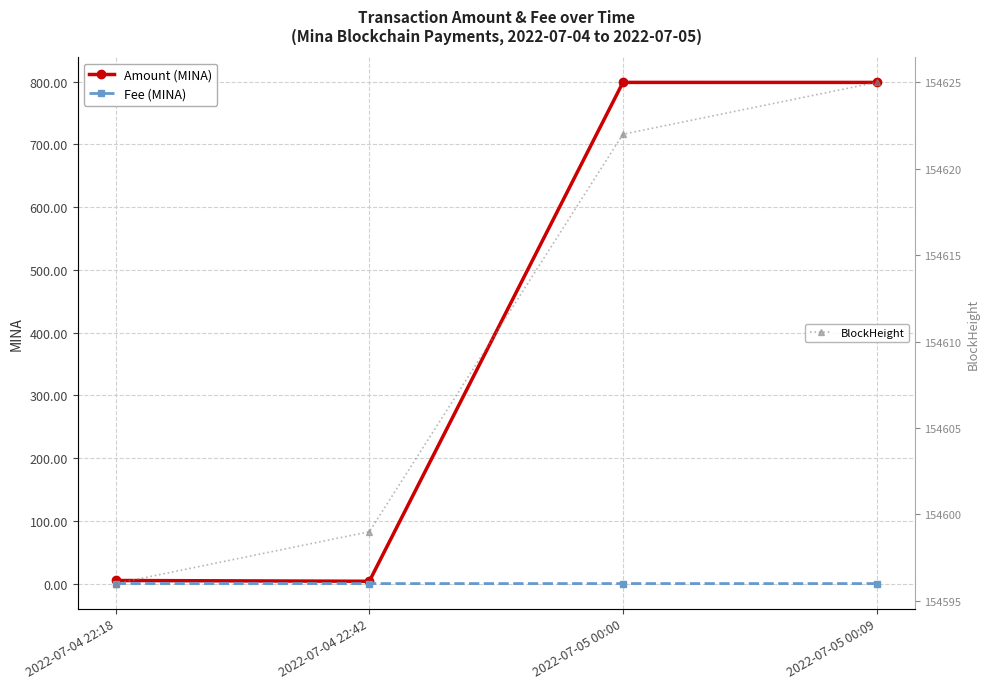

How many interior local valleys does the Fee (MINA) series have?

1